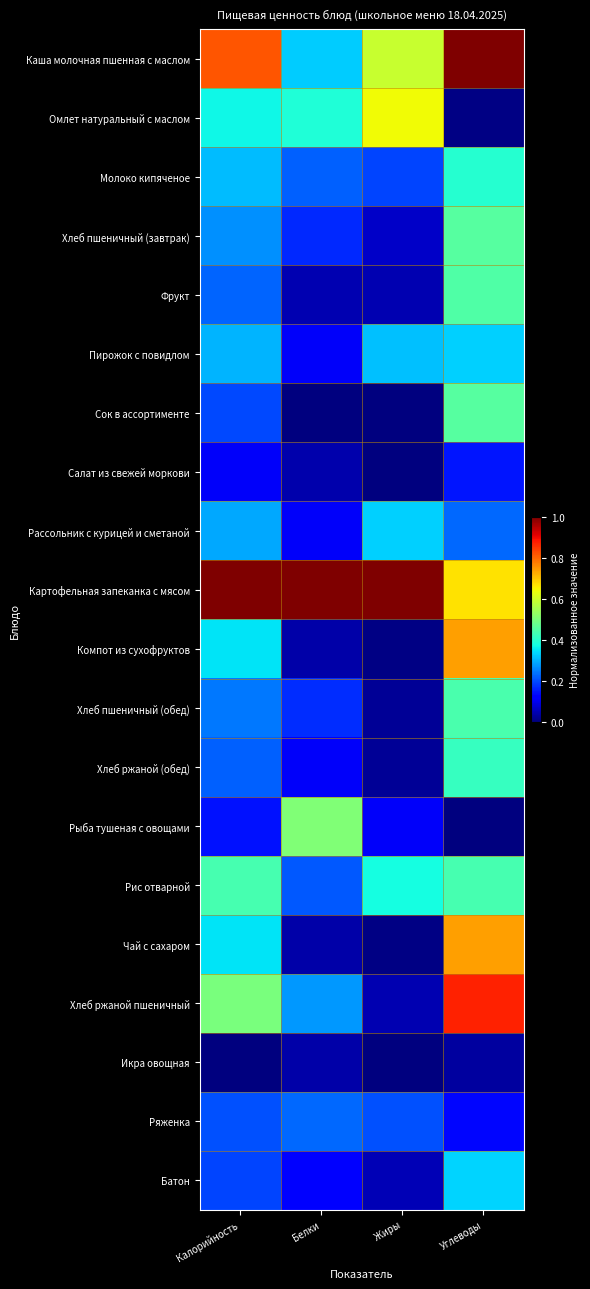

Reading left to right, extract all data points from this chart.

Каша молочная пшенная с маслом: Калорийность=0.8	Белки=0.3	Жиры=0.6	Углеводы=1.0
Омлет натуральный с маслом: Калорийность=0.4	Белки=0.4	Жиры=0.6	Углеводы=0.0
Молоко кипяченое: Калорийность=0.3	Белки=0.2	Жиры=0.2	Углеводы=0.4
Хлеб пшеничный (завтрак): Калорийность=0.3	Белки=0.2	Жиры=0.1	Углеводы=0.5
Фрукт: Калорийность=0.2	Белки=0.0	Жиры=0.0	Углеводы=0.4
Пирожок с повидлом: Калорийность=0.3	Белки=0.1	Жиры=0.3	Углеводы=0.3
Сок в ассортименте: Калорийность=0.2	Белки=0.0	Жиры=0.0	Углеводы=0.5
Салат из свежей моркови: Калорийность=0.1	Белки=0.0	Жиры=0.0	Углеводы=0.1
Рассольник с курицей и сметаной: Калорийность=0.3	Белки=0.1	Жиры=0.3	Углеводы=0.2
Картофельная запеканка с мясом: Калорийность=1.0	Белки=1.0	Жиры=1.0	Углеводы=0.7
Компот из сухофруктов: Калорийность=0.4	Белки=0.0	Жиры=0.0	Углеводы=0.7
Хлеб пшеничный (обед): Калорийность=0.2	Белки=0.2	Жиры=0.0	Углеводы=0.4
Хлеб ржаной (обед): Калорийность=0.2	Белки=0.1	Жиры=0.0	Углеводы=0.4
Рыба тушеная с овощами: Калорийность=0.1	Белки=0.5	Жиры=0.1	Углеводы=0.0
Рис отварной: Калорийность=0.4	Белки=0.2	Жиры=0.4	Углеводы=0.4
Чай с сахаром: Калорийность=0.4	Белки=0.0	Жиры=0.0	Углеводы=0.7
Хлеб ржаной пшеничный: Калорийность=0.5	Белки=0.3	Жиры=0.0	Углеводы=0.9
Икра овощная: Калорийность=0.0	Белки=0.0	Жиры=0.0	Углеводы=0.0
Ряженка: Калорийность=0.2	Белки=0.2	Жиры=0.2	Углеводы=0.1
Батон: Калорийность=0.2	Белки=0.1	Жиры=0.0	Углеводы=0.3